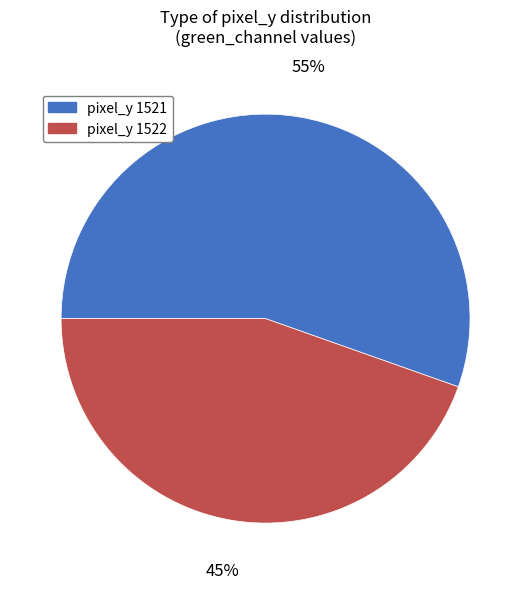

What percentage is the pixel_y 1521 slice, to the nearest percent?

55%